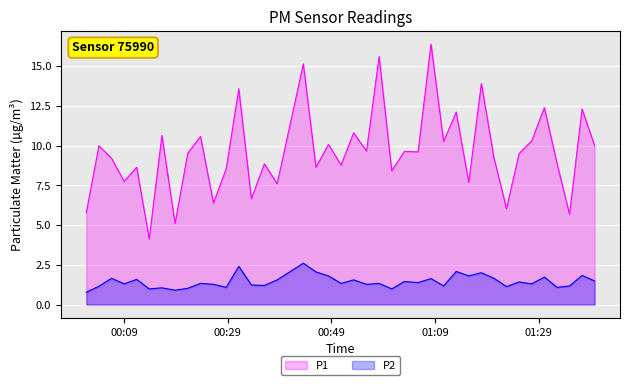

What is the difference between the highest and lowest values at 2023-02-01T01:34:55?

4.5